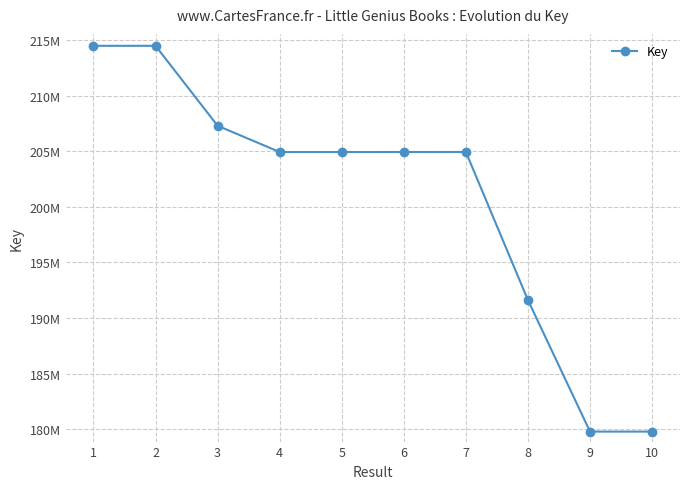

What is the approximate value at 9?

179784284